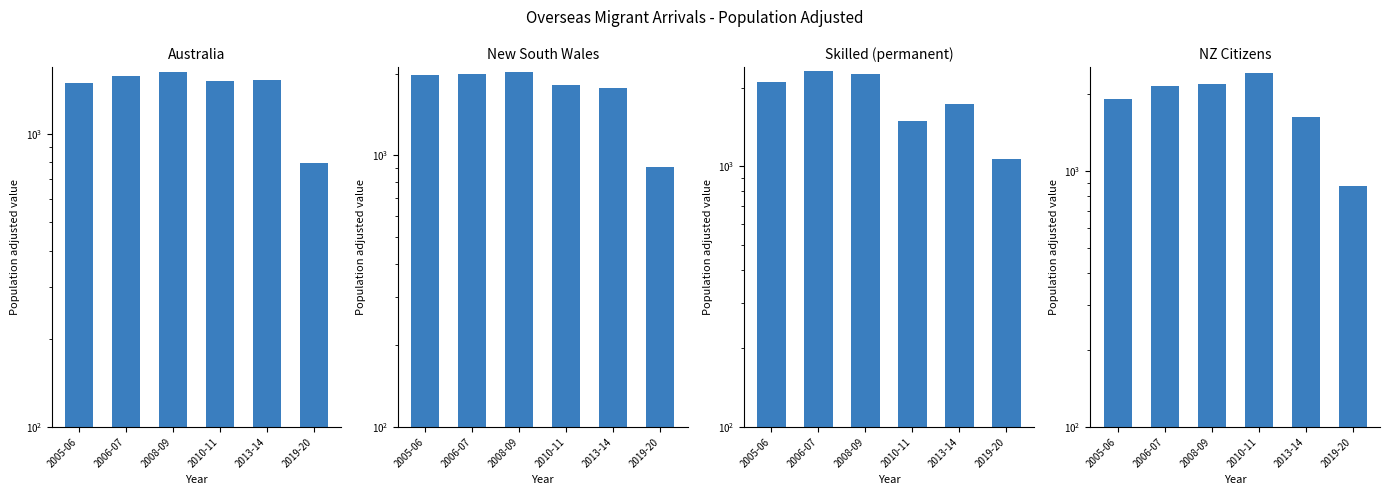

What is the minimum value for Australia?

795.4